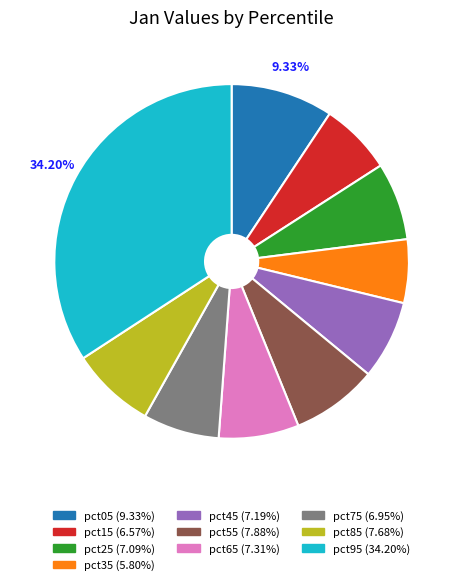

Is it true that pct35 is 1% of the pie?

False